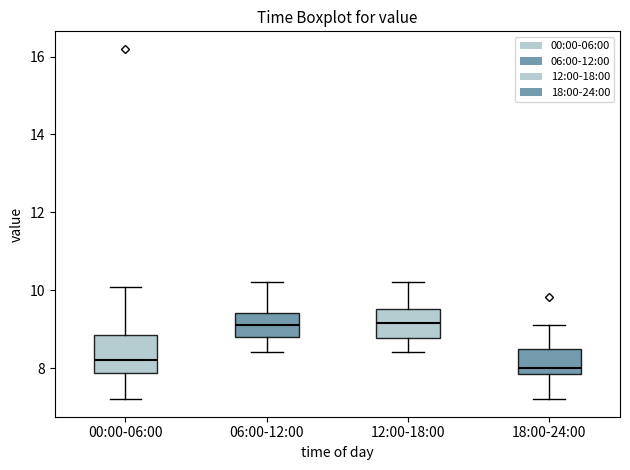

Comparing the boxes themselves (not the whiskers), which one is the tallest?

00:00-06:00